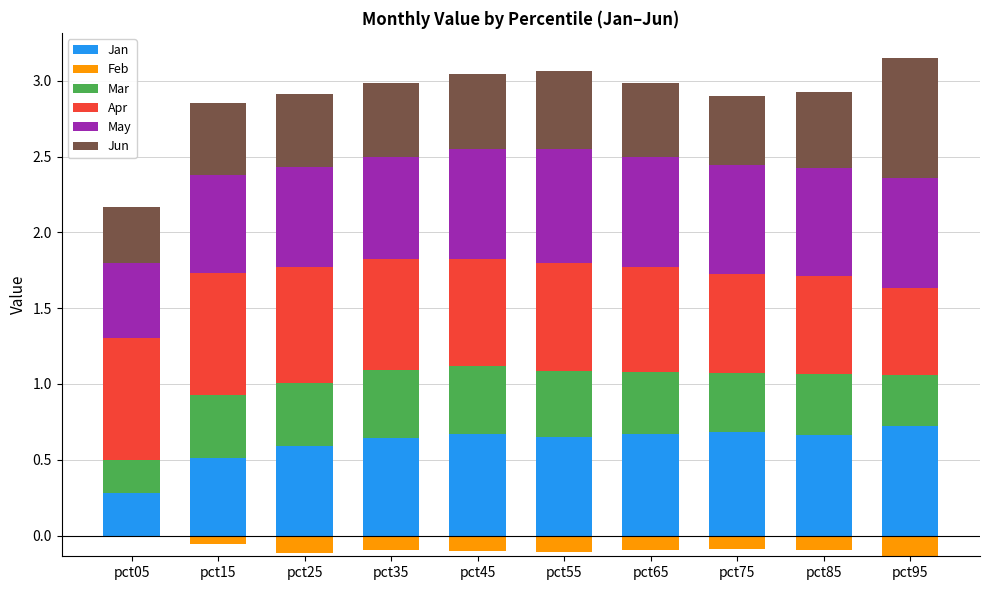

What is the difference between the second highest and minimum values in the Jun series?

0.1